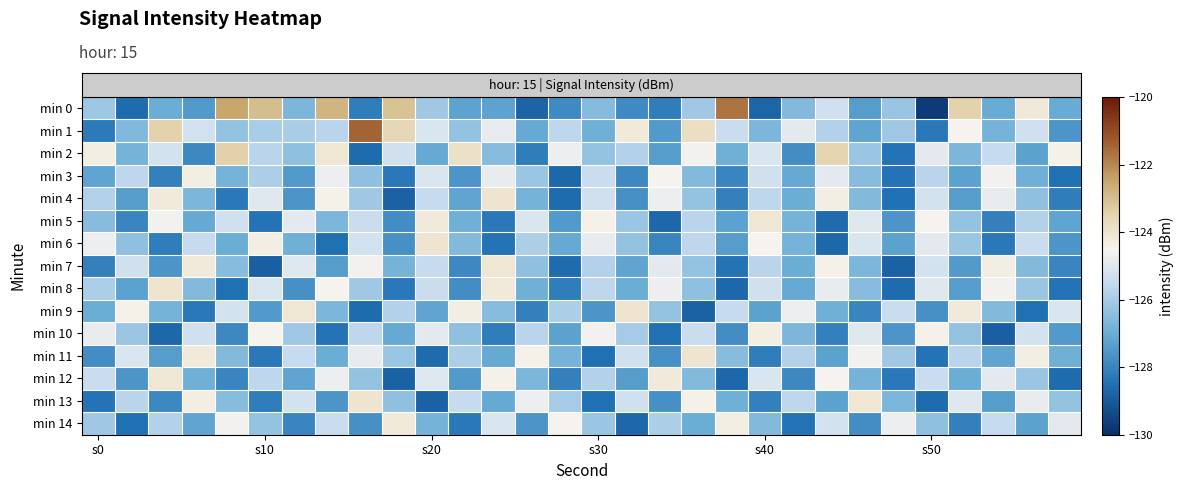

What is the greatest value displayed?

-121.4